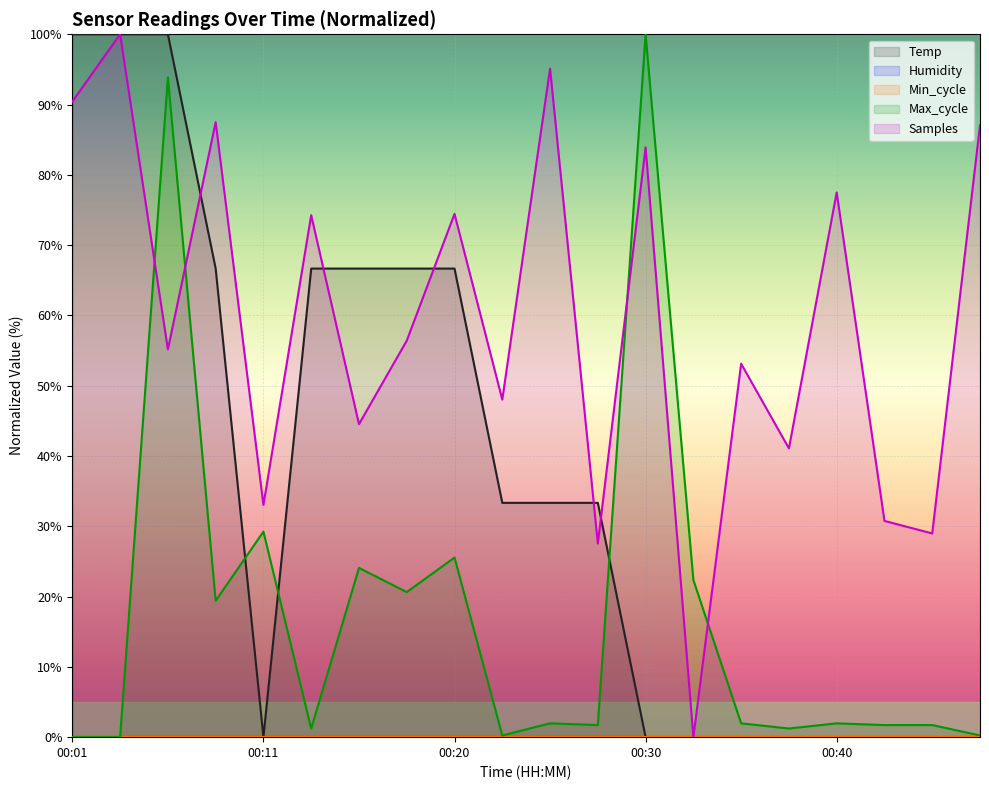

What value does the Samples series have at 00:15?

44.5